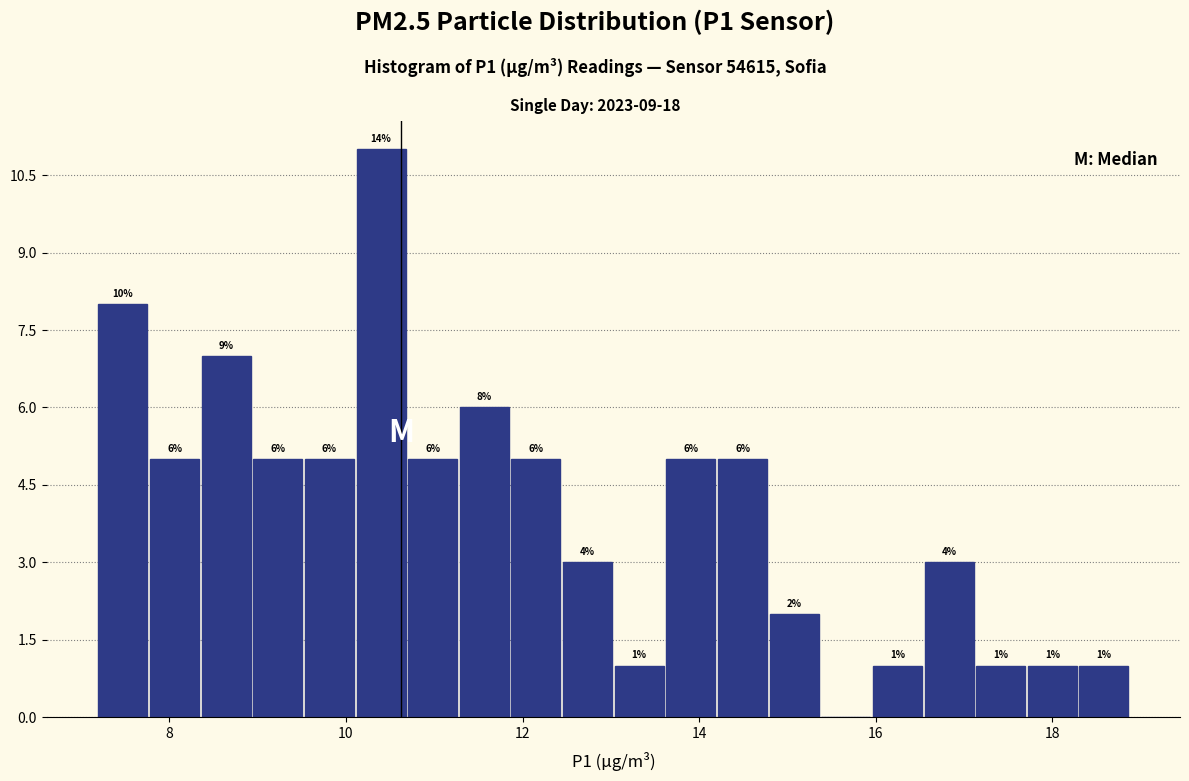

Read against the x-axis, roughly where is the centre of the tallest bar?

10.4